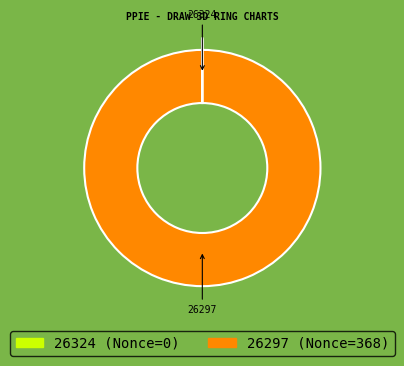

What is the largest slice in the pie chart?

26297